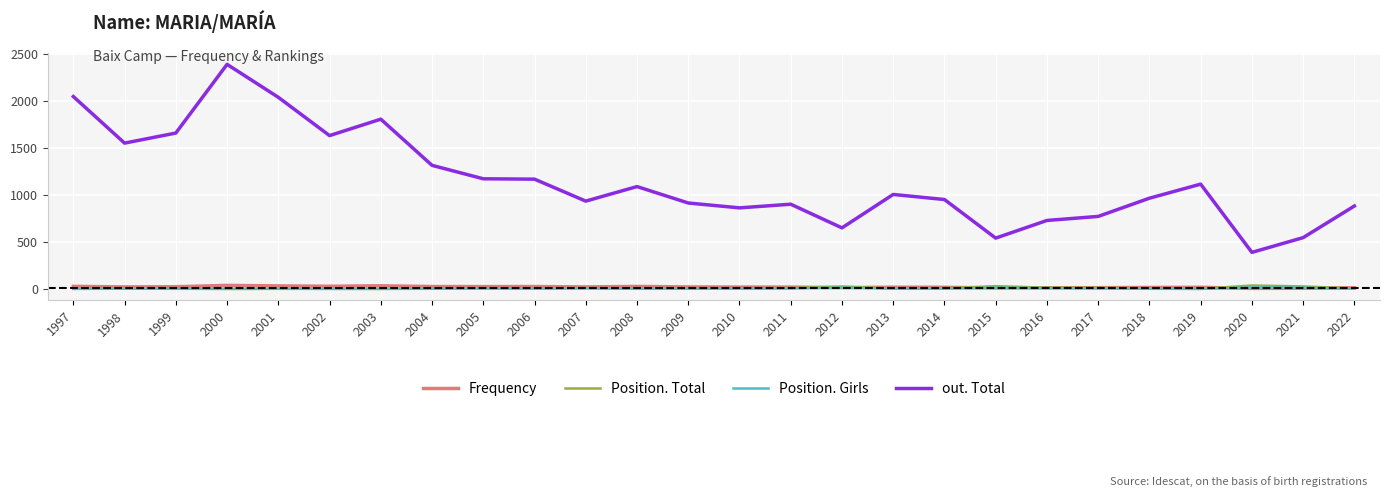

Which series has the widest spread of values?

out. Total